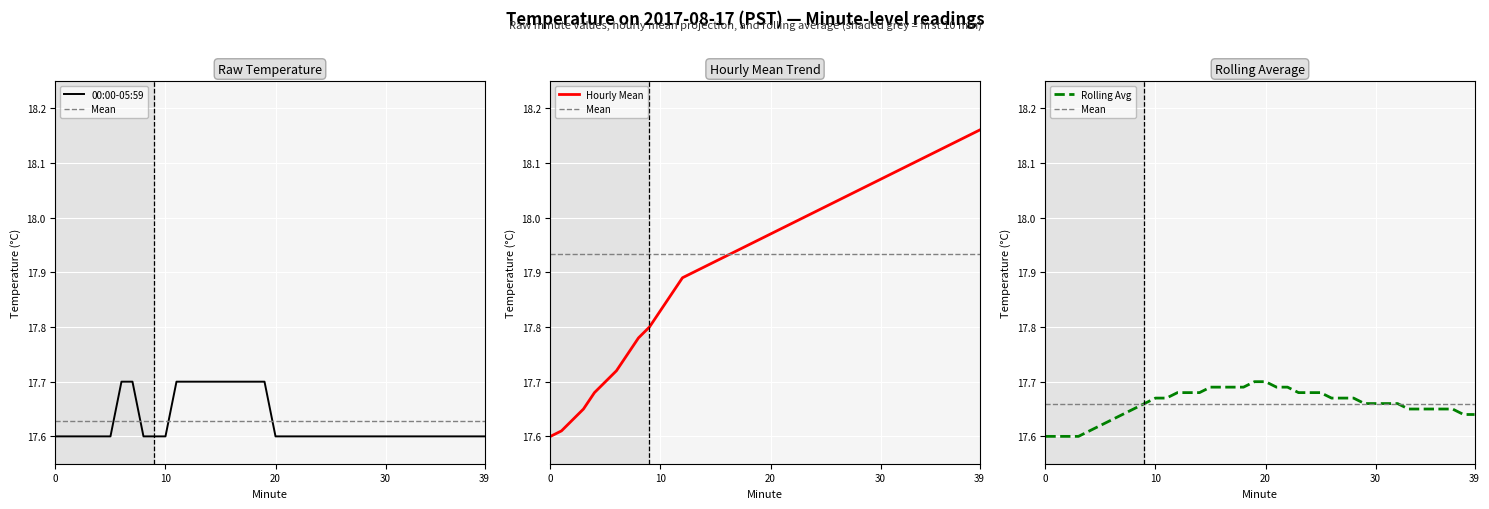

Reading left to right, extract all data points from this chart.

00:00-05:59: 0=17.6	1=17.6	2=17.6	3=17.6	4=17.6	5=17.6	6=17.7	7=17.7	8=17.6	9=17.6	10=17.6	11=17.7	12=17.7	13=17.7	14=17.7	15=17.7	16=17.7	17=17.7	18=17.7	19=17.7	20=17.6	21=17.6	22=17.6	23=17.6	24=17.6	25=17.6	26=17.6	27=17.6	28=17.6	29=17.6	30=17.6	31=17.6	32=17.6	33=17.6	34=17.6	35=17.6	36=17.6	37=17.6	38=17.6	39=17.6
Hourly Mean: 0=17.6	1=17.6	2=17.6	3=17.6	4=17.7	5=17.7	6=17.7	7=17.8	8=17.8	9=17.8	10=17.8	11=17.9	12=17.9	13=17.9	14=17.9	15=17.9	16=17.9	17=17.9	18=17.9	19=18.0	20=18.0	21=18.0	22=18.0	23=18.0	24=18.0	25=18.0	26=18.0	27=18.0	28=18.1	29=18.1	30=18.1	31=18.1	32=18.1	33=18.1	34=18.1	35=18.1	36=18.1	37=18.1	38=18.1	39=18.2
Rolling Avg: 0=17.6	1=17.6	2=17.6	3=17.6	4=17.6	5=17.6	6=17.6	7=17.6	8=17.6	9=17.7	10=17.7	11=17.7	12=17.7	13=17.7	14=17.7	15=17.7	16=17.7	17=17.7	18=17.7	19=17.7	20=17.7	21=17.7	22=17.7	23=17.7	24=17.7	25=17.7	26=17.7	27=17.7	28=17.7	29=17.7	30=17.7	31=17.7	32=17.7	33=17.6	34=17.6	35=17.6	36=17.6	37=17.6	38=17.6	39=17.6